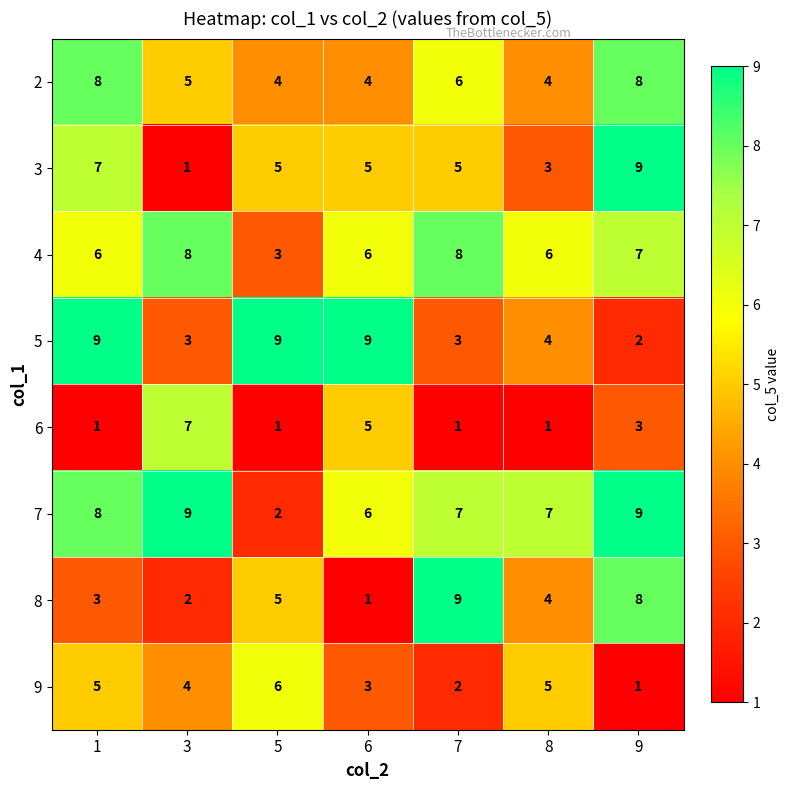

What is the minimum value for 4?

3